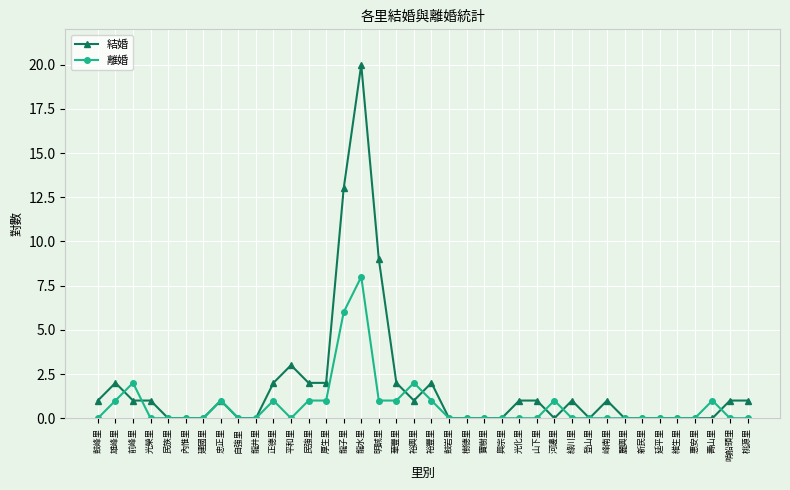

Which series has the largest range (max minus min)?

結婚